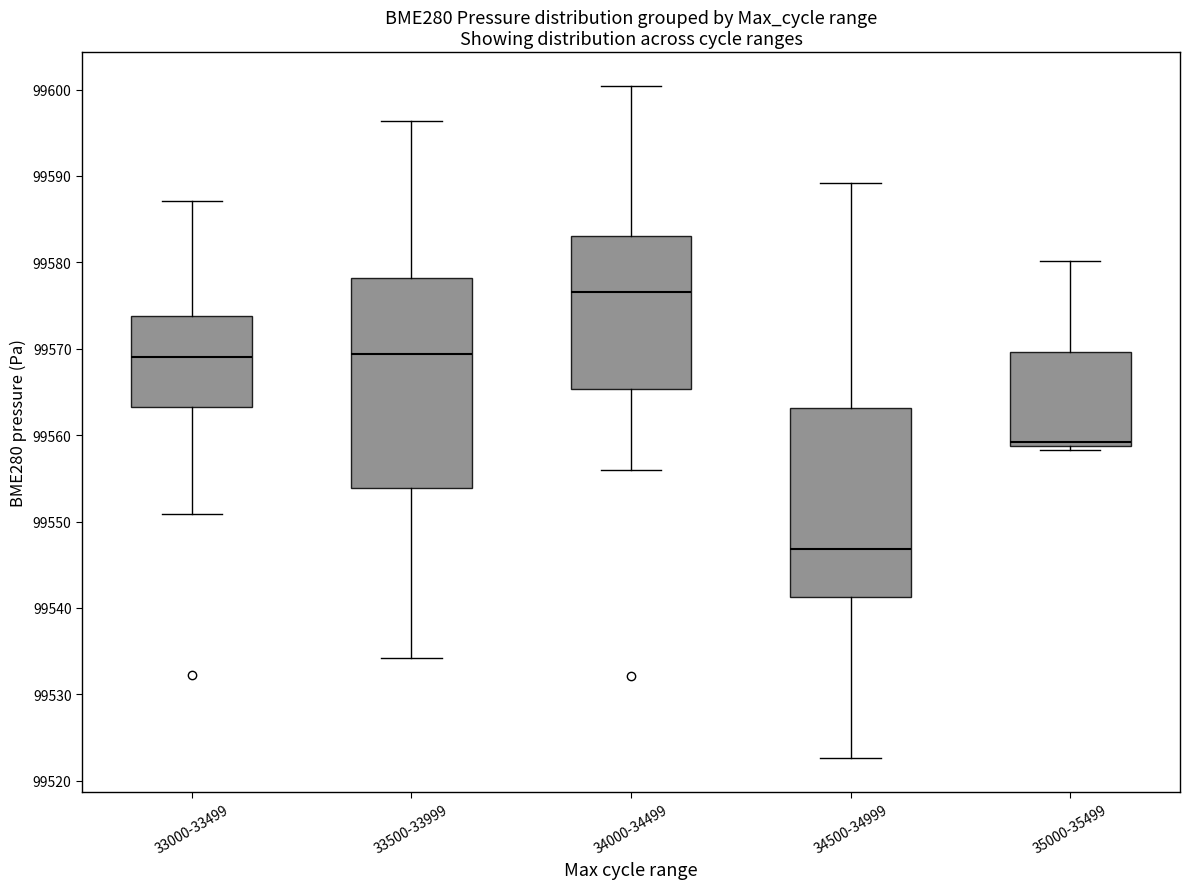

Which box is the tallest, from its lower edge to its upper edge?

33500-33999